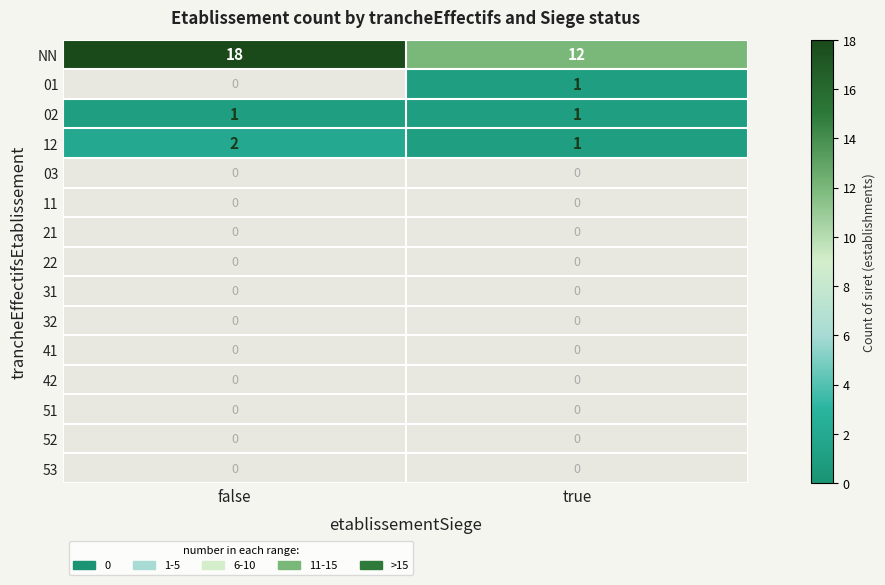

True or false: NN has a value of 27 at false.

False